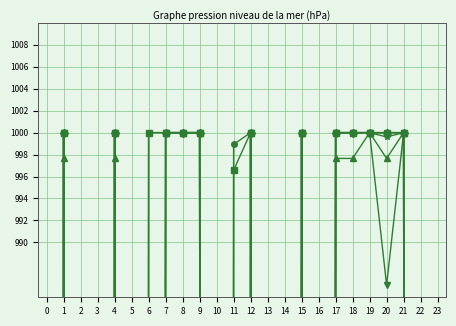

What is the value of the M#1380 point at the 12th from the left?

-1.0